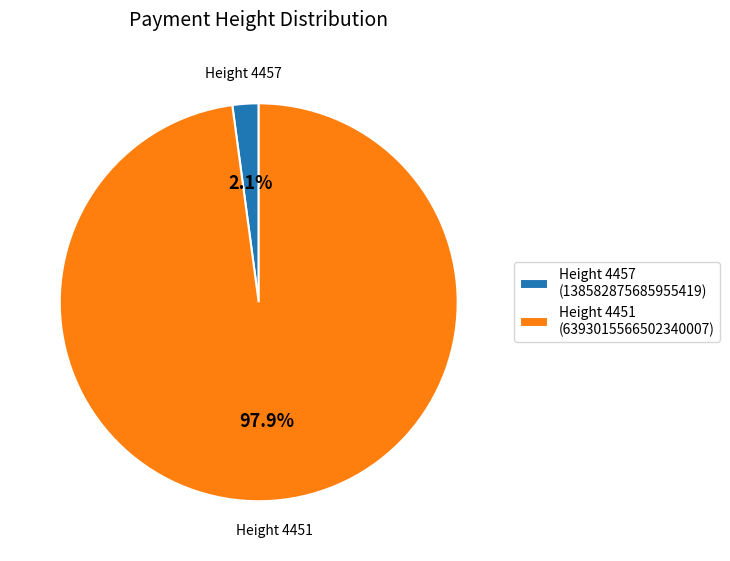

Combined, do Height 4451 (6393015566502340007) and Height 4457 (138582875685955419) account for over 50%?

Yes